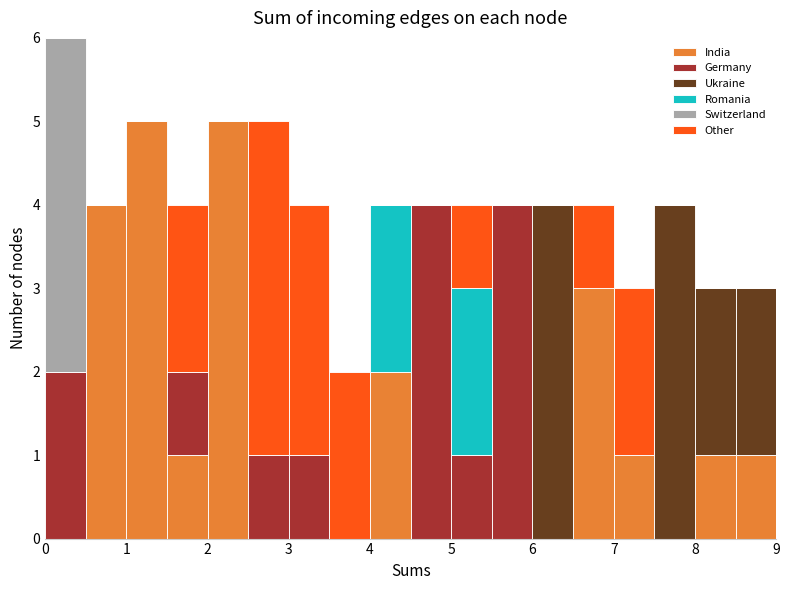

Which range on the x-axis has the tallest stacked bar (by total height)?

0.0 to 0.5